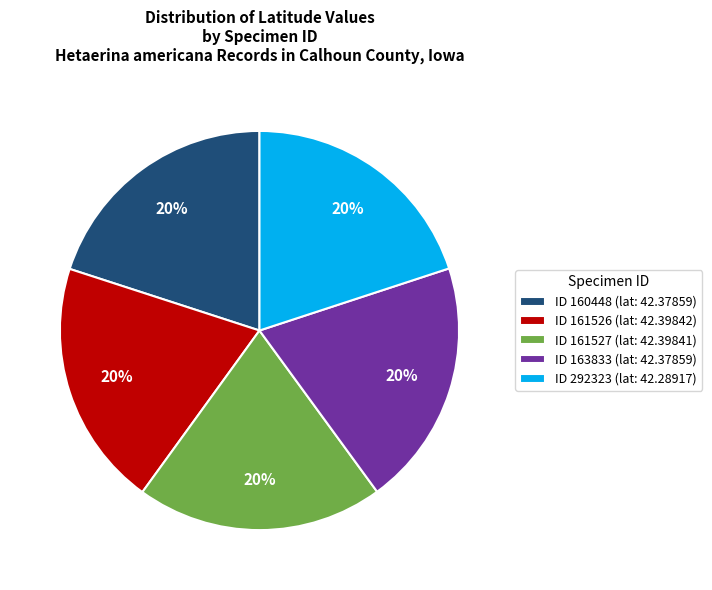

Is there any slice that represents more than half of the pie?

No